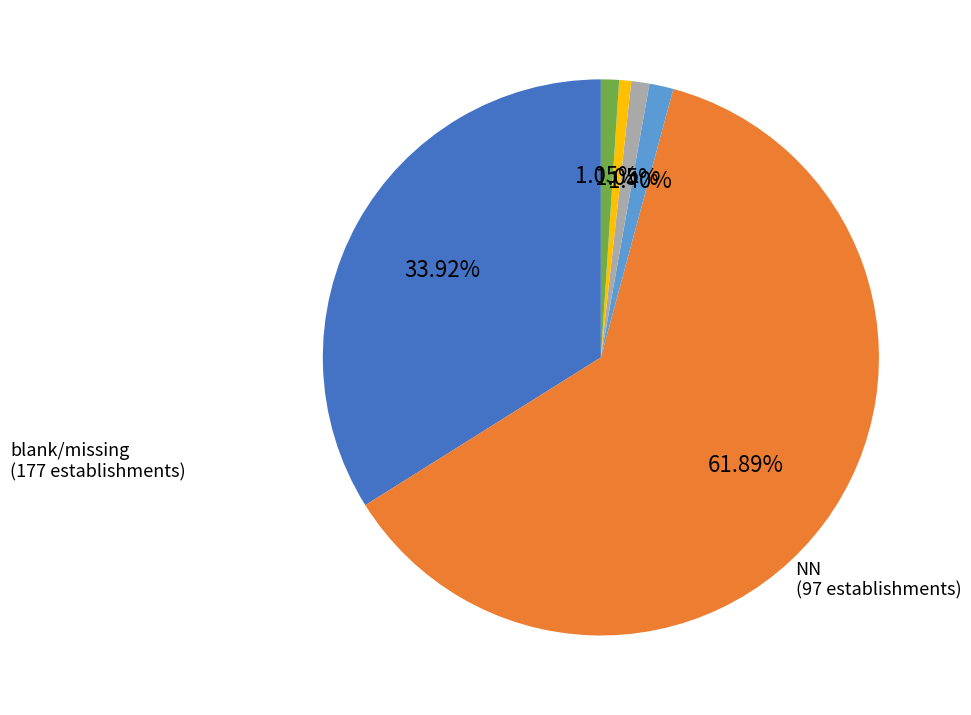

Is there any slice that represents more than half of the pie?

Yes